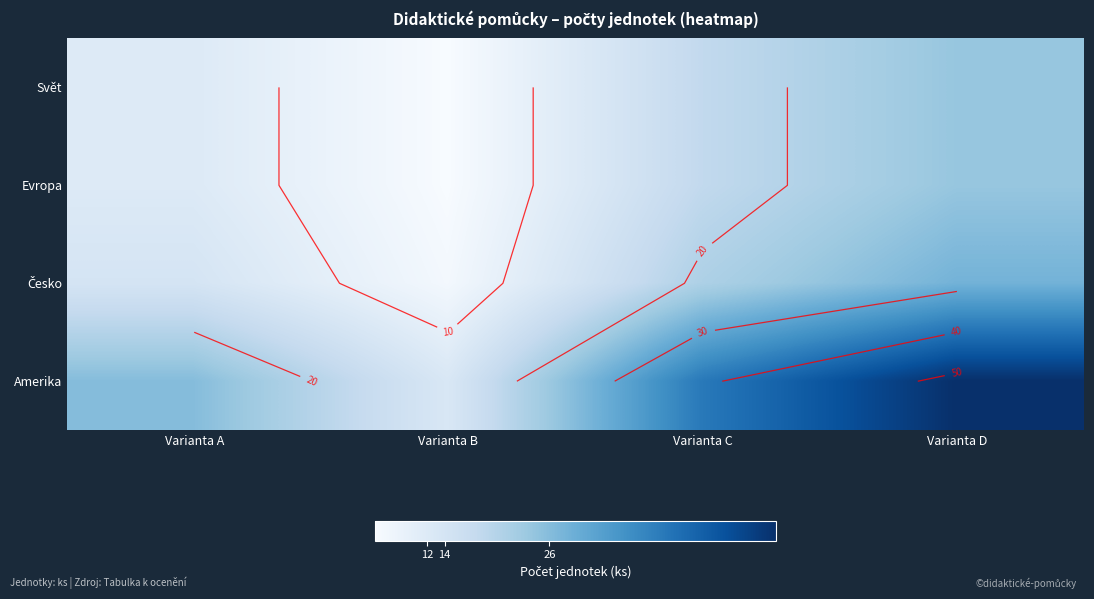

Rank the series by their maximum value, from lowest to highest.

Svět, Evropa, Česko, Amerika